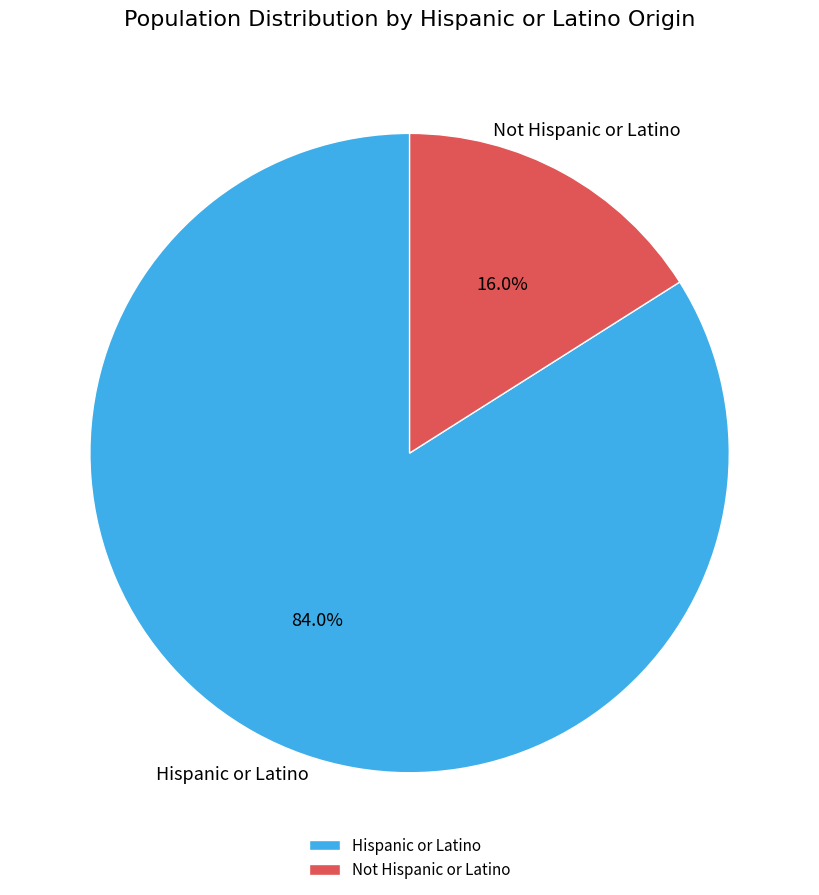

The Hispanic or Latino slice represents 92% of the pie. True or false?

False